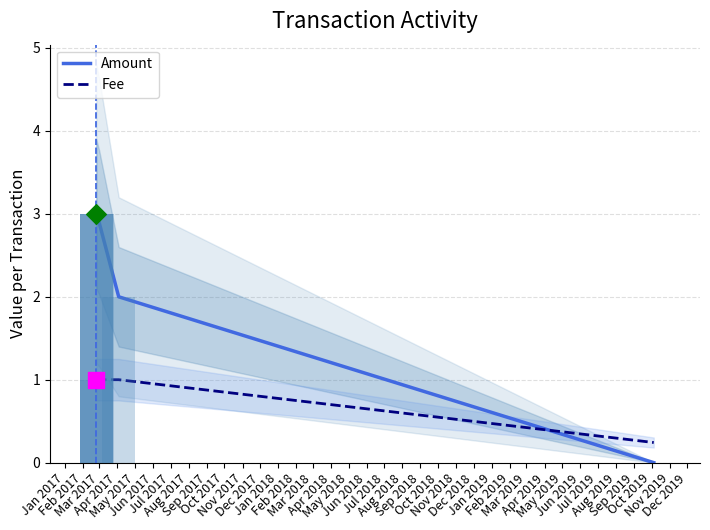

Is the value of Amount at 3 greater than the value of Fee at 3?

Yes